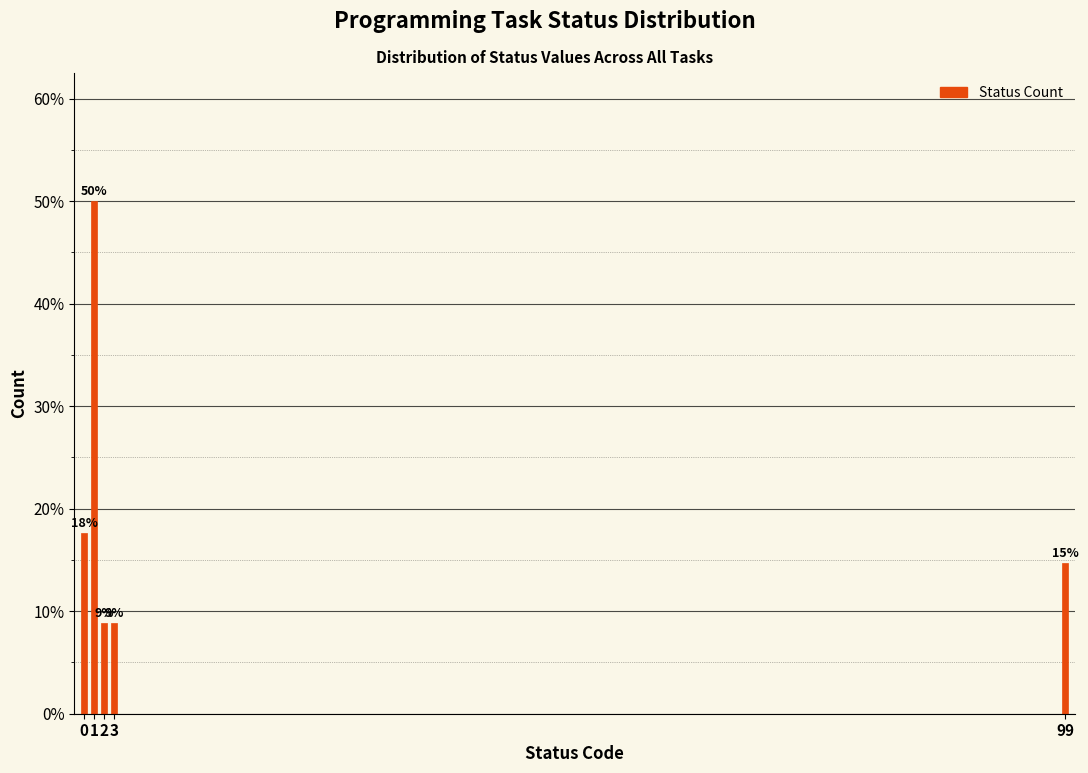

Does the chart contain any negative values?

No